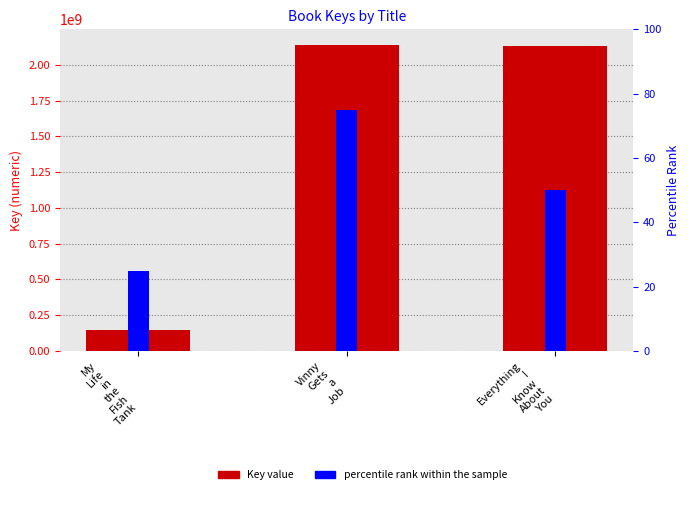

Where is percentile rank within the sample nearest to the value 50?

Everything
I
Know
About
You